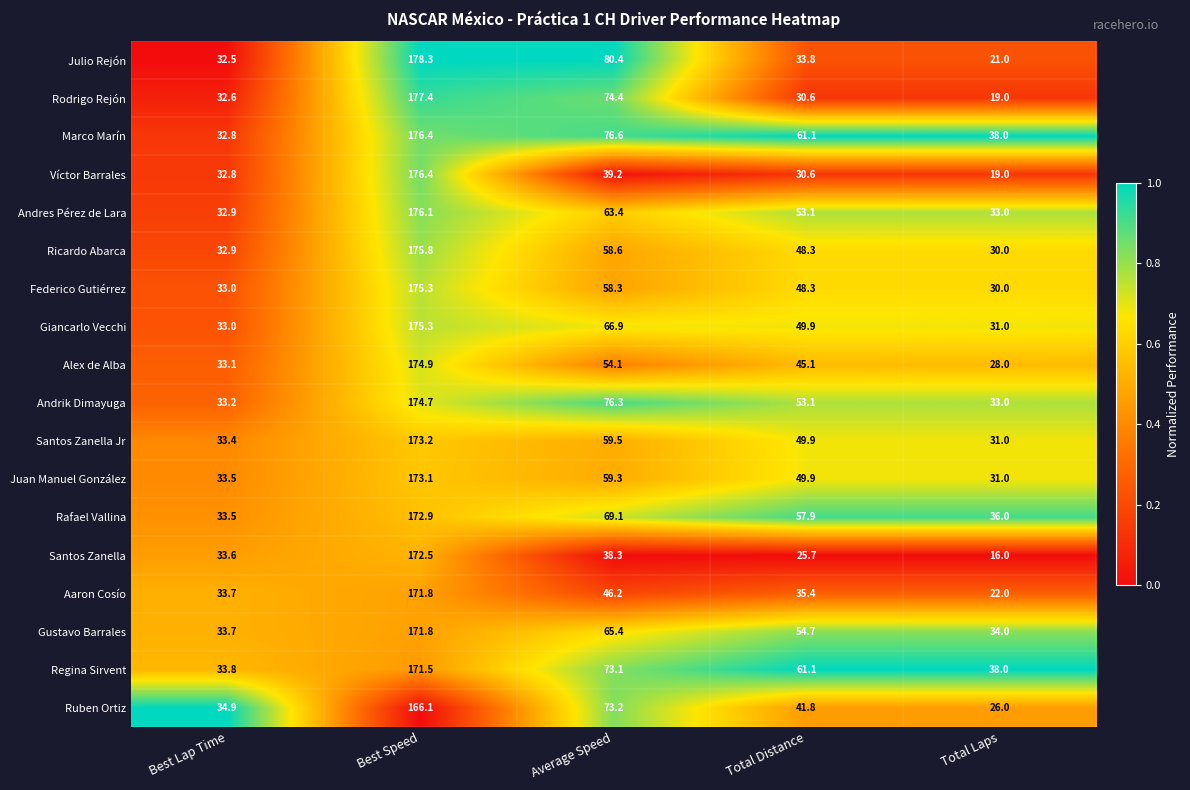

What is the maximum value shown in the chart?

178.3